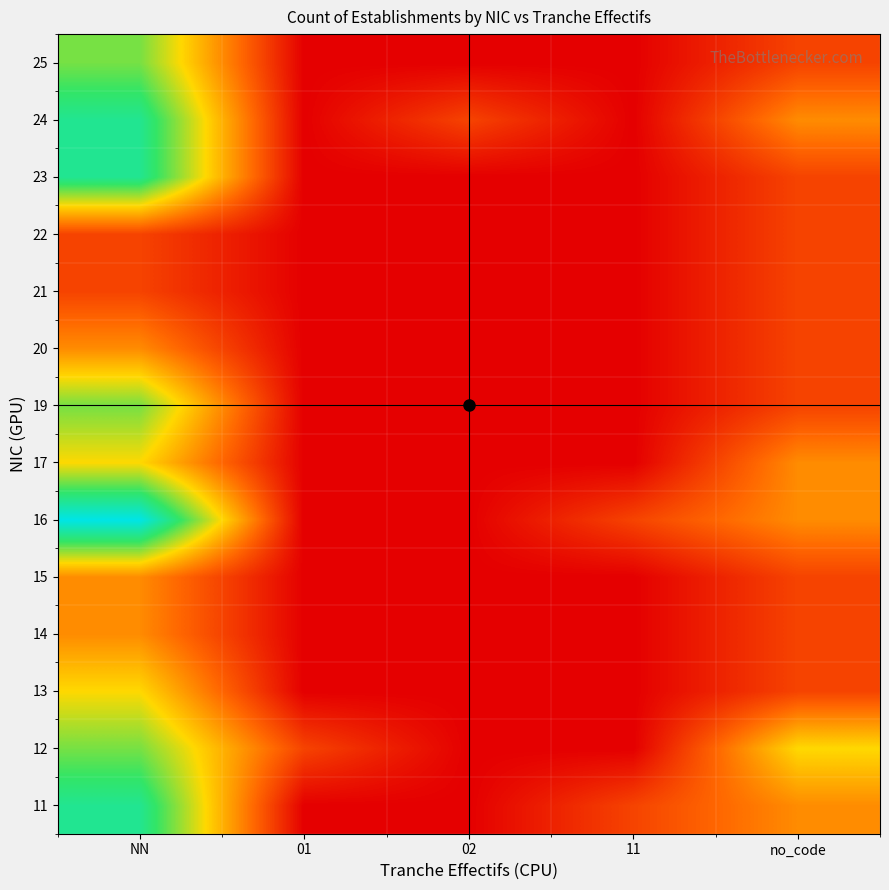

At how many categories does at least one series exceed 3?

1